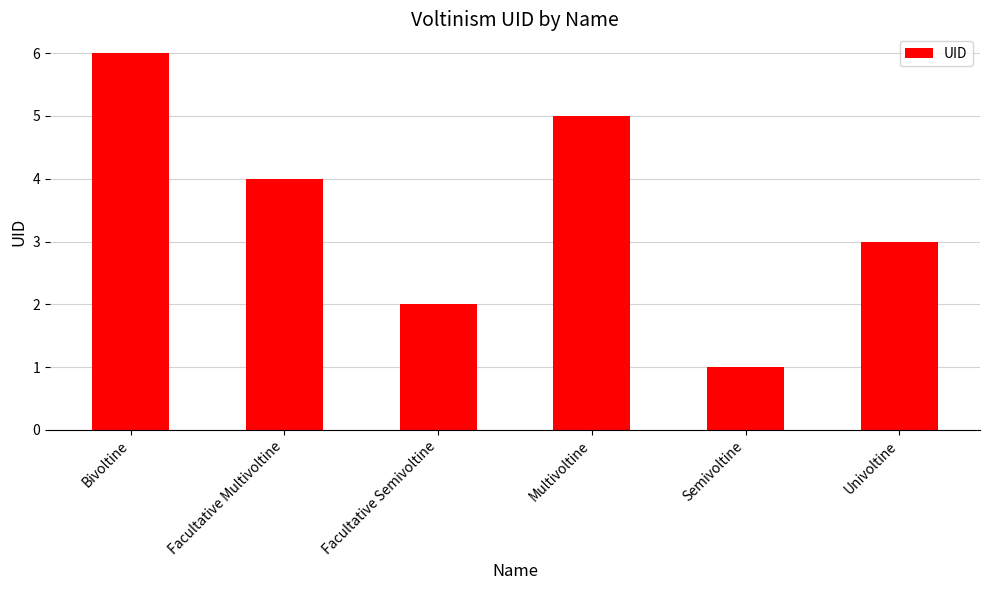

Is it true that the value at Multivoltine is 3?

False